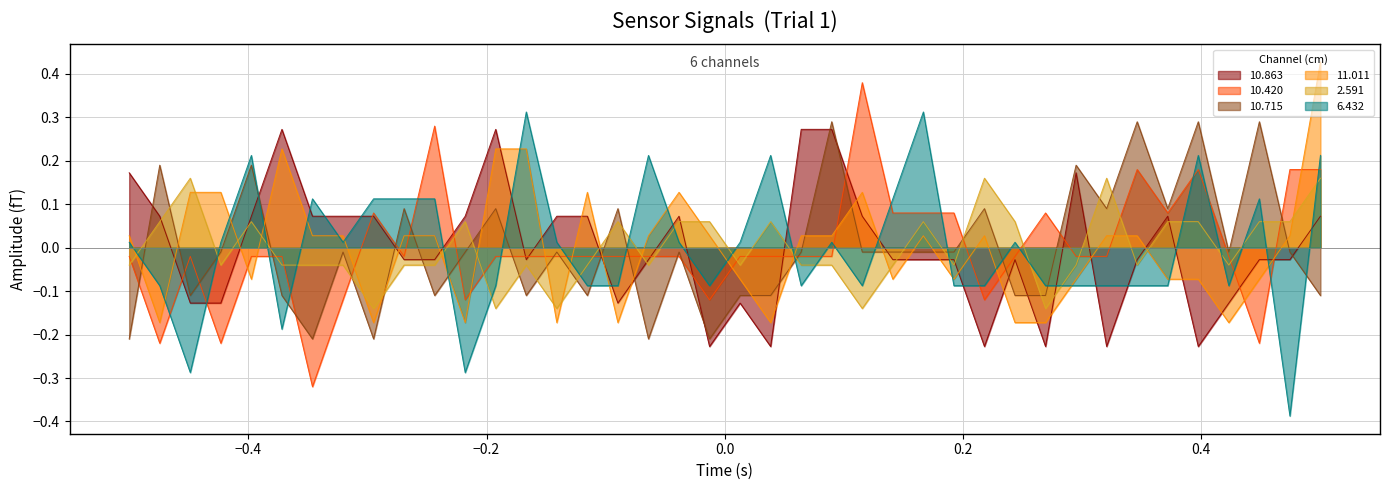

What is the highest value of the 11.011 series?

0.4